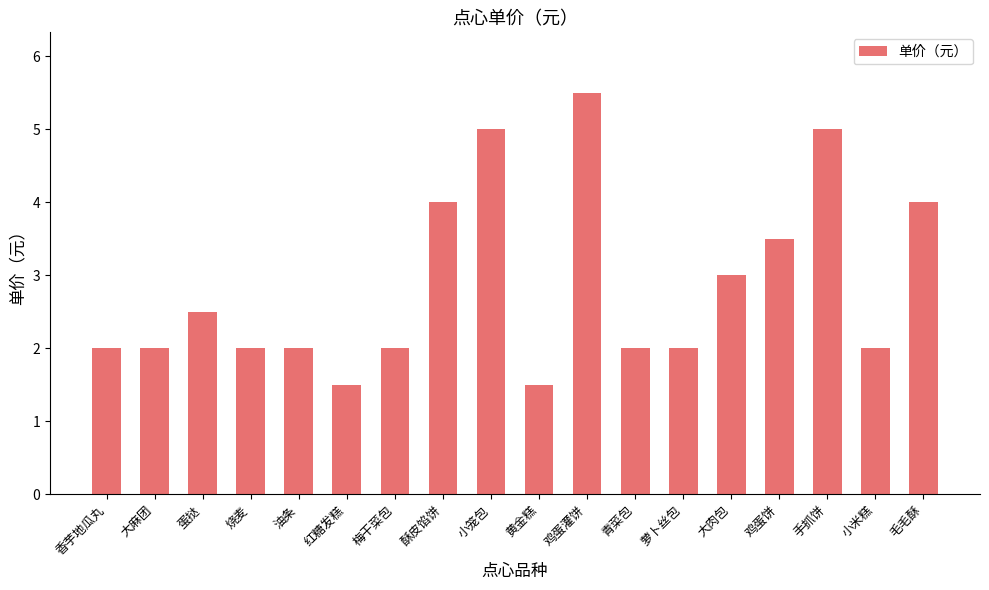

Which has a higher value, 梅干菜包 or 手抓饼?

手抓饼